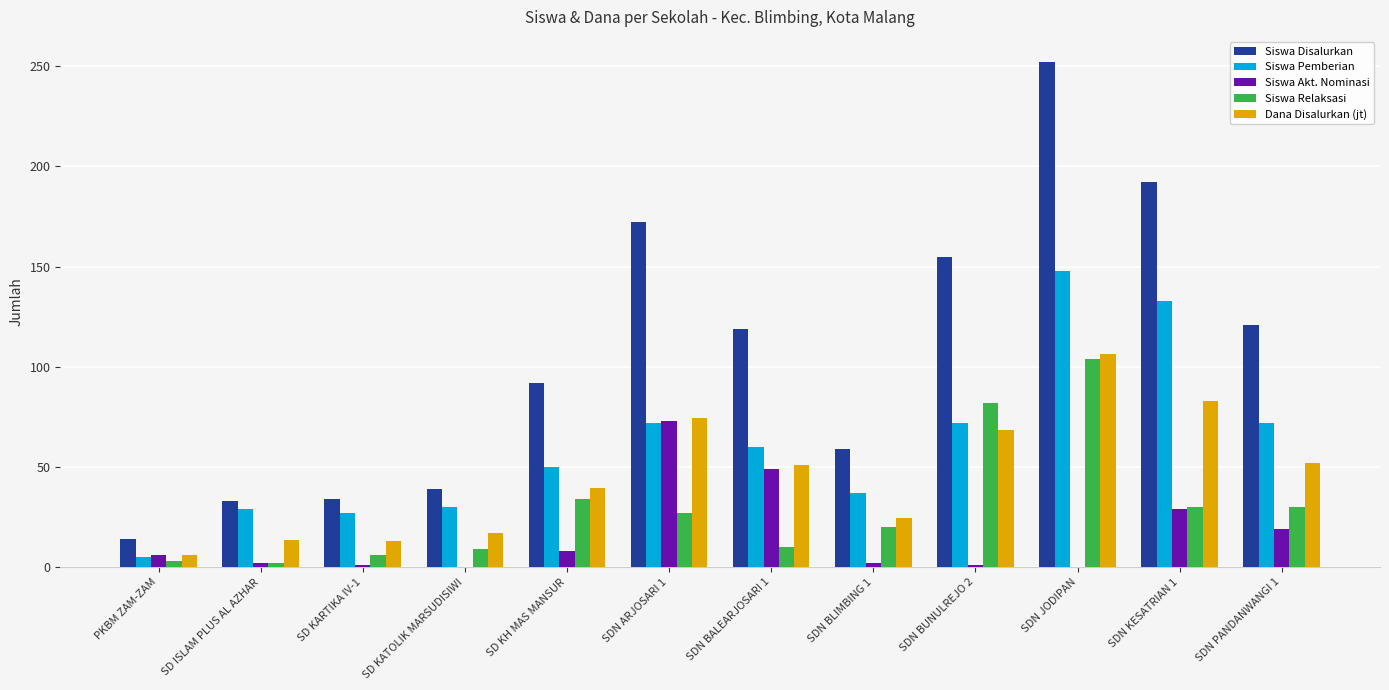

At which category is the sum across all series the highest?

SDN JODIPAN